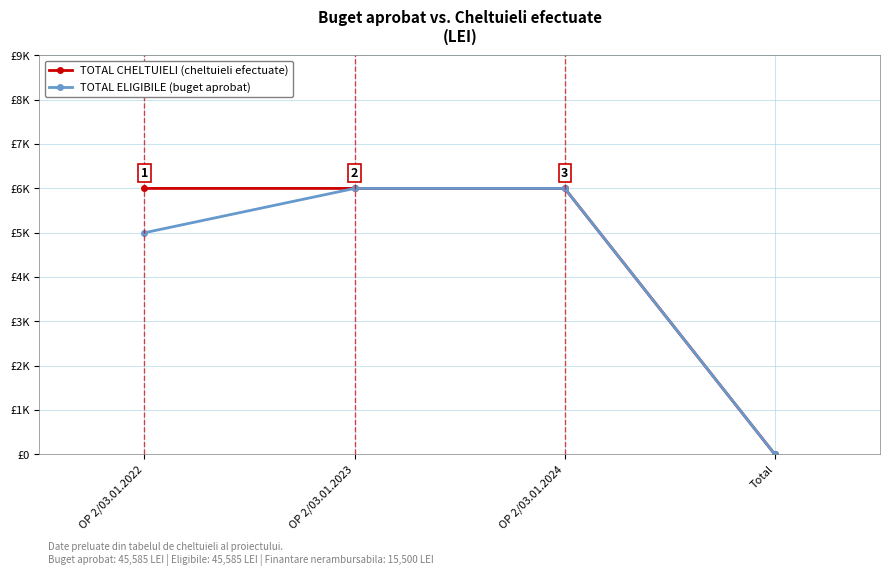

Does the chart have visible grid lines?

Yes